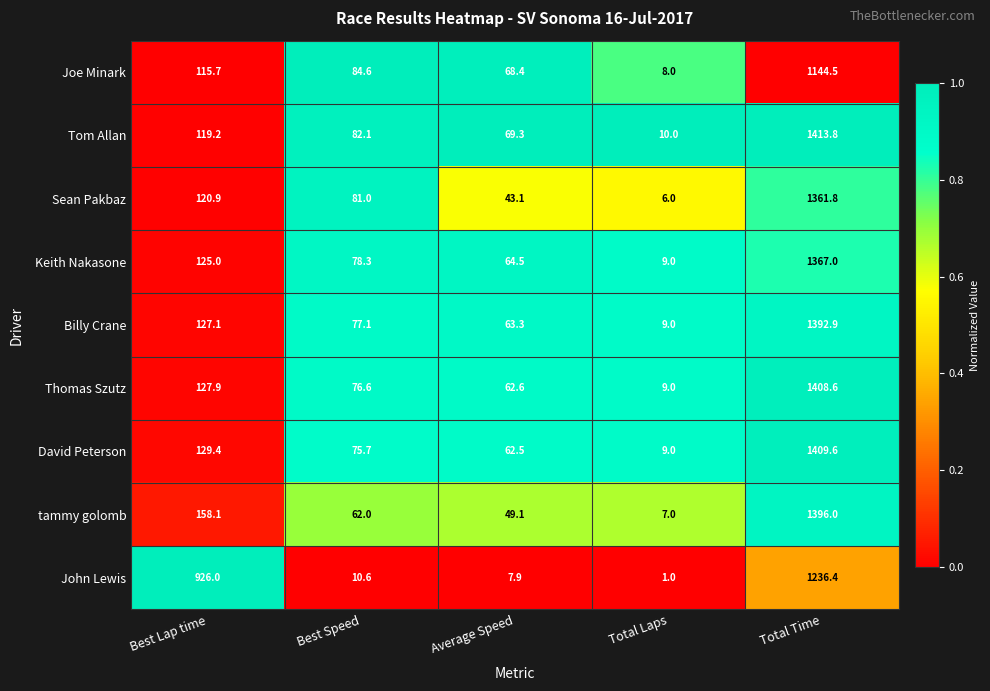

What is the average value of the Thomas Szutz series?

336.9